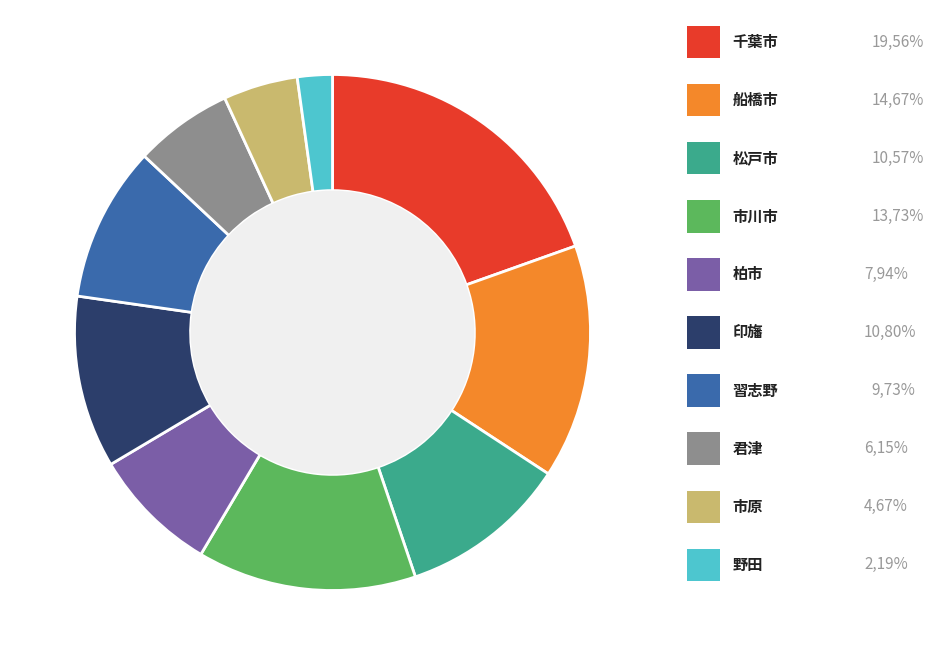

How many segments does this pie chart have?

10